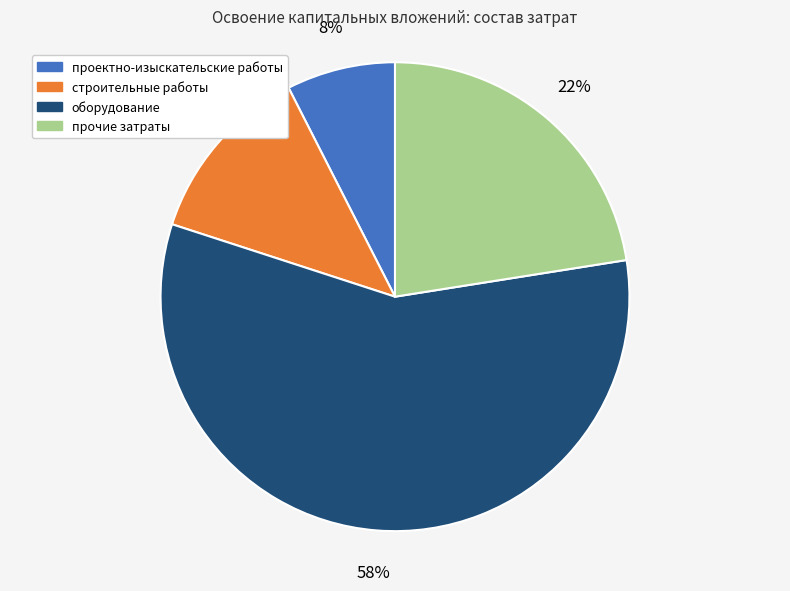

To the nearest percent, what is the combined percentage of строительные работы and оборудование?

70%